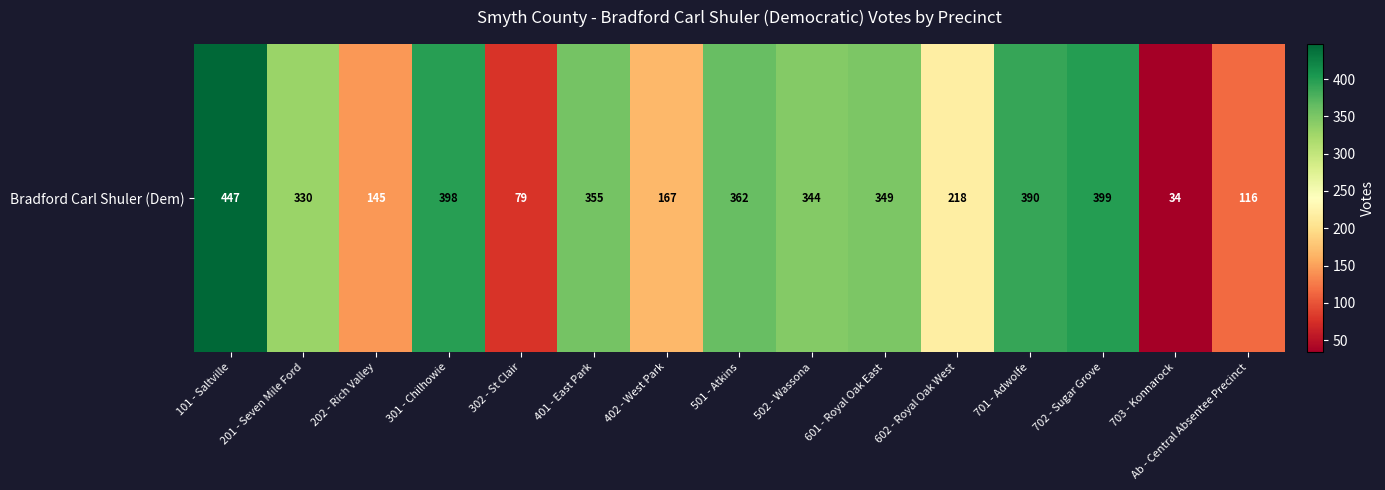

Rank the categories by value from lowest to highest.

703 - Konnarock, 302 - St Clair, Ab - Central Absentee Precinct, 202 - Rich Valley, 402 - West Park, 602 - Royal Oak West, 201 - Seven Mile Ford, 502 - Wassona, 601 - Royal Oak East, 401 - East Park, 501 - Atkins, 701 - Adwolfe, 301 - Chilhowie, 702 - Sugar Grove, 101 - Saltville